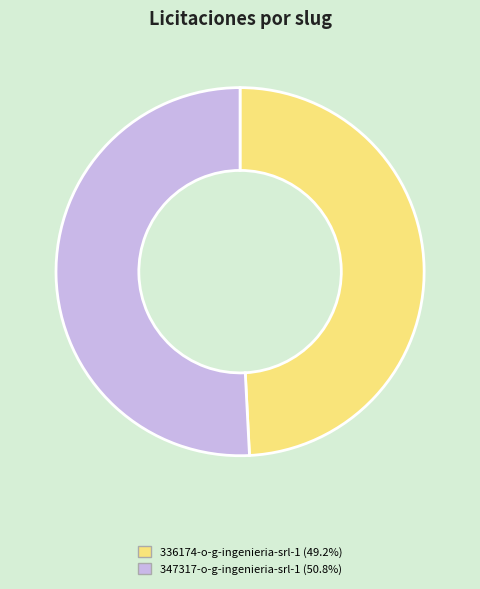

Which has a higher value, 336174-o-g-ingenieria-srl-1 or 347317-o-g-ingenieria-srl-1?

347317-o-g-ingenieria-srl-1